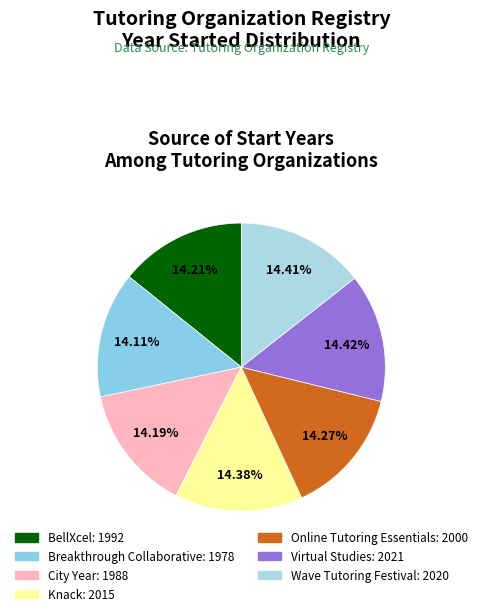

To the nearest percent, what percentage of the pie is Breakthrough Collaborative?

14%